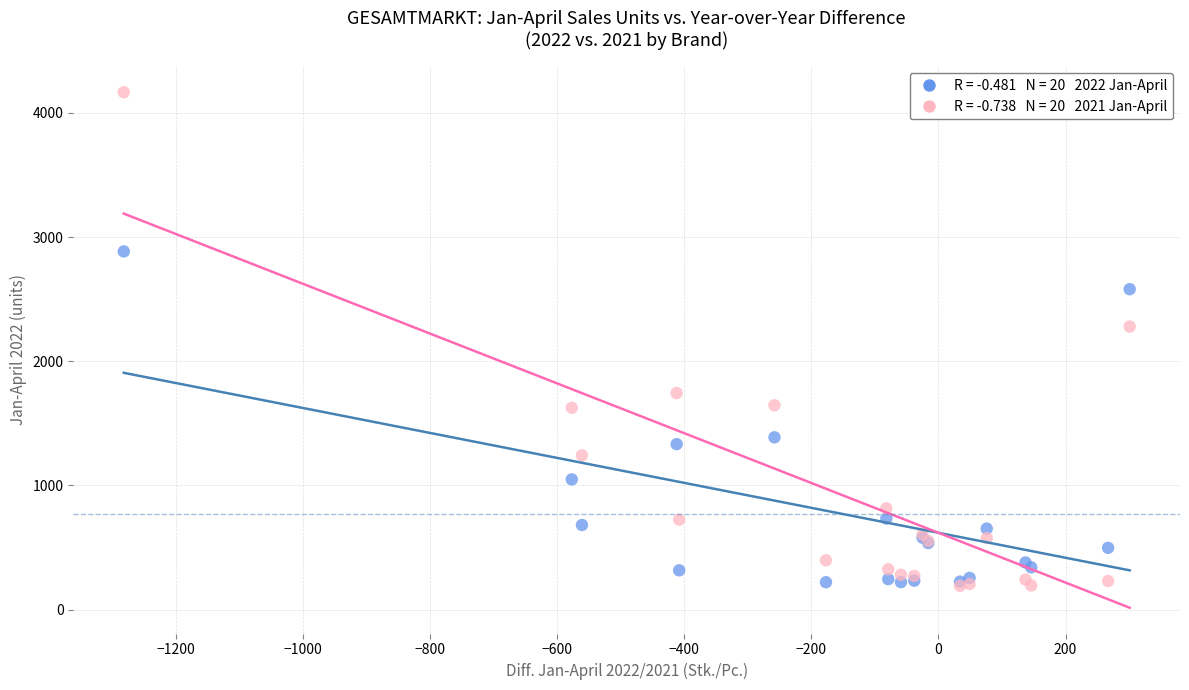

Across all series, what Y value is closest to 2178?

2279